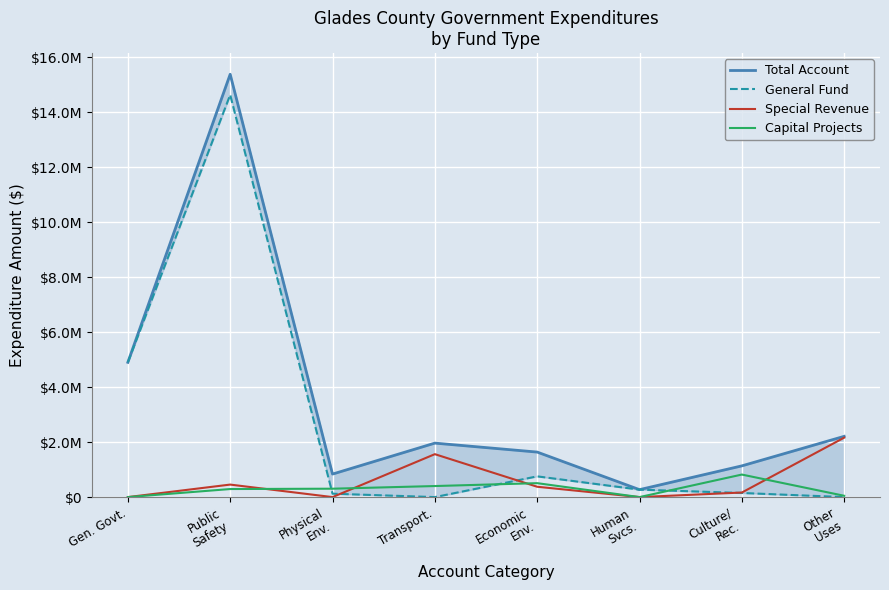

What are all the series names shown in the legend?

Total Account, General Fund, Special Revenue, Capital Projects